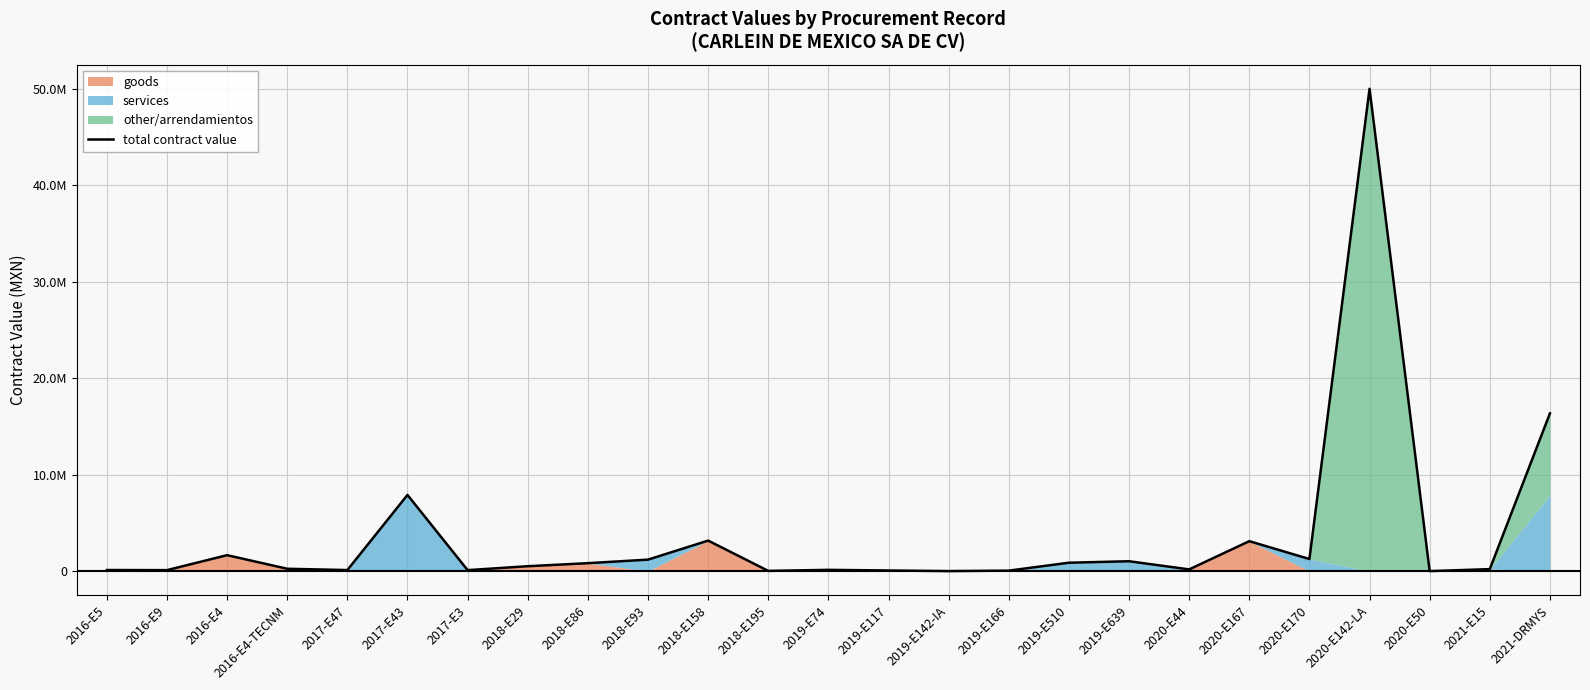

How many points are higher than both their immediate neighbors (excluding endpoints)?

7